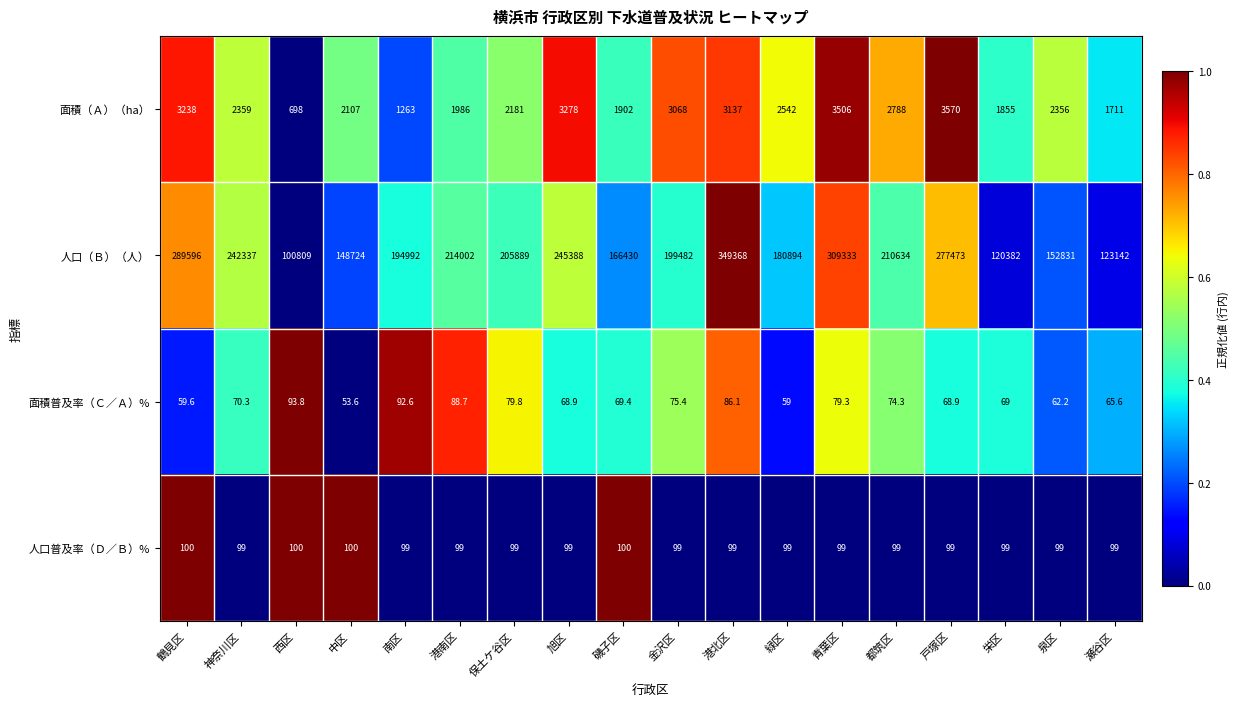

Count the 人口普及率（Ｄ／Ｂ）% values in the range 99 to 100.

18